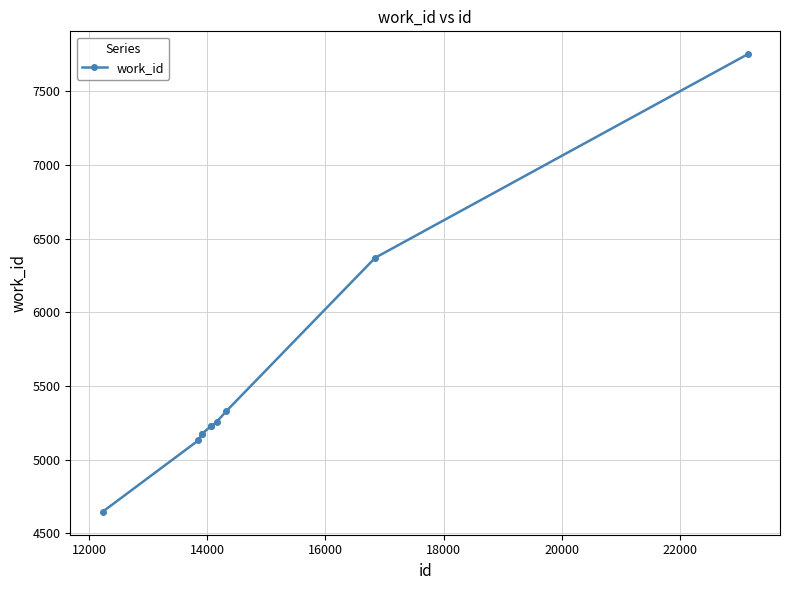

What is the sum of all values?

55284